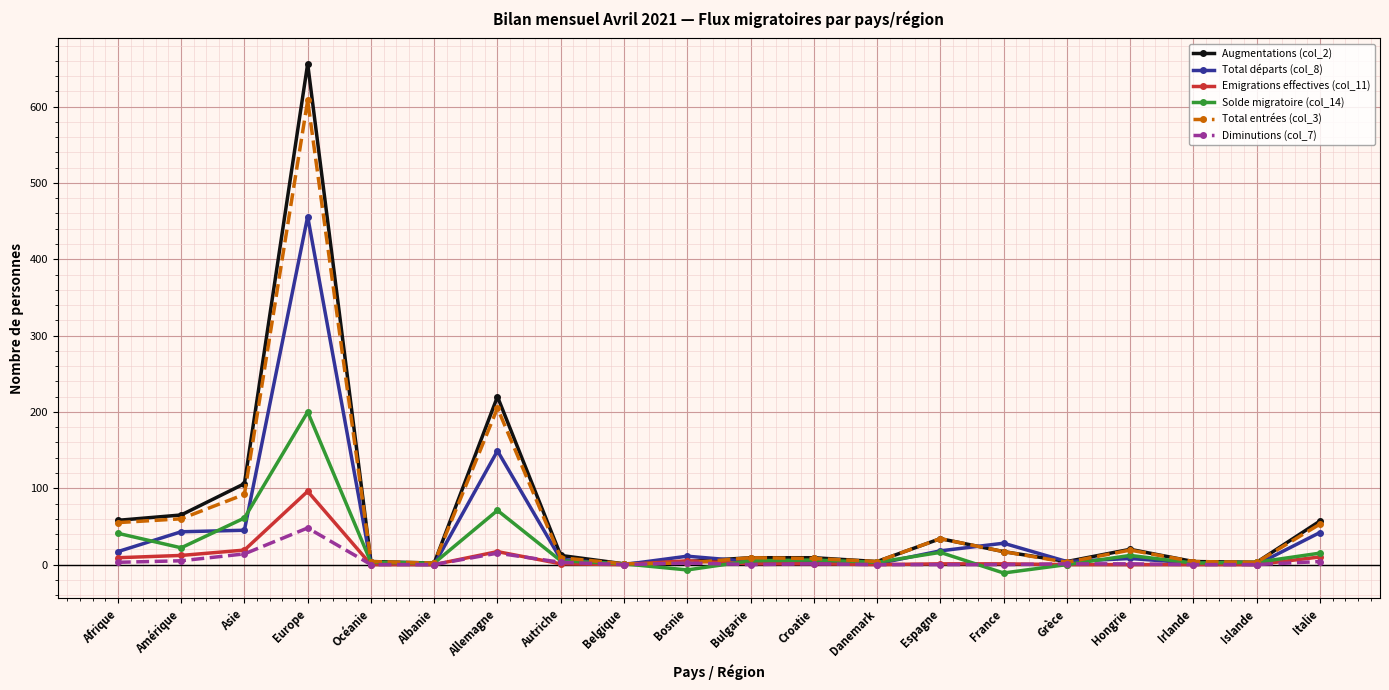

What is the minimum value for Augmentations (col_2)?

1